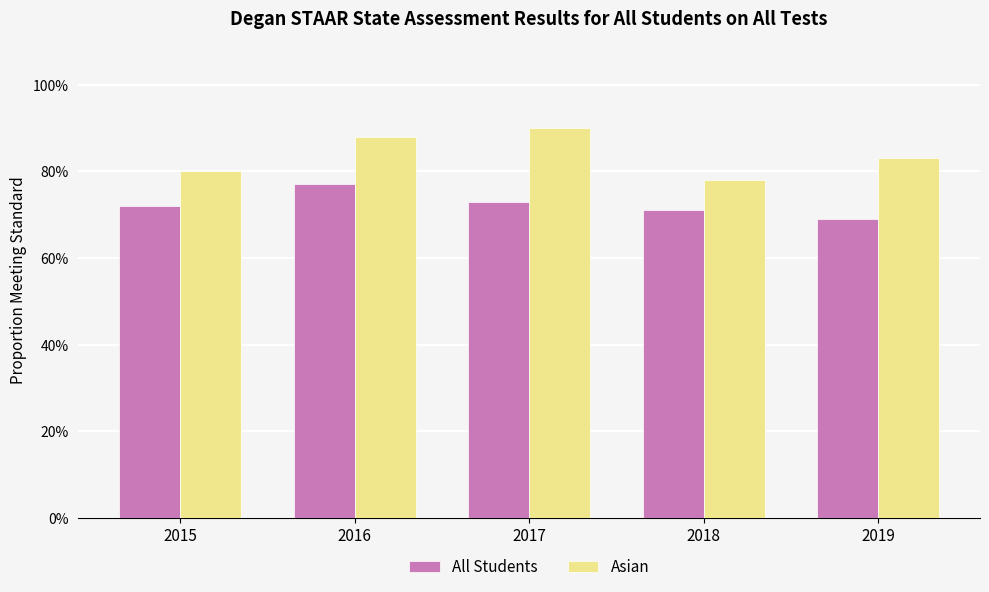

At 2015, list the series in order from largest to smallest.

Asian, All Students